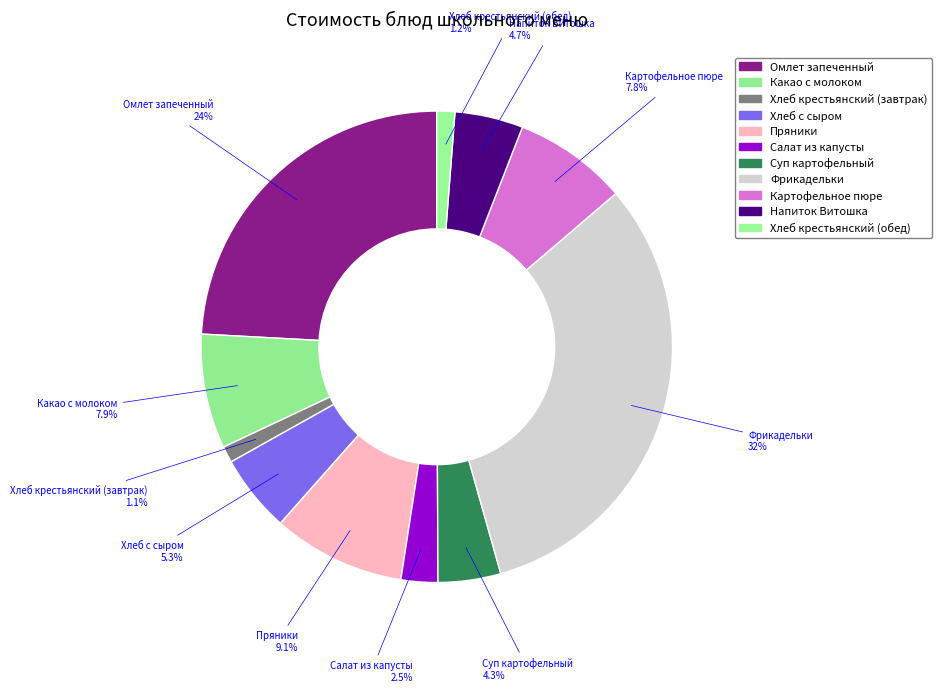

What is the total percentage of Какао с молоком and Суп картофельный?

12.2%